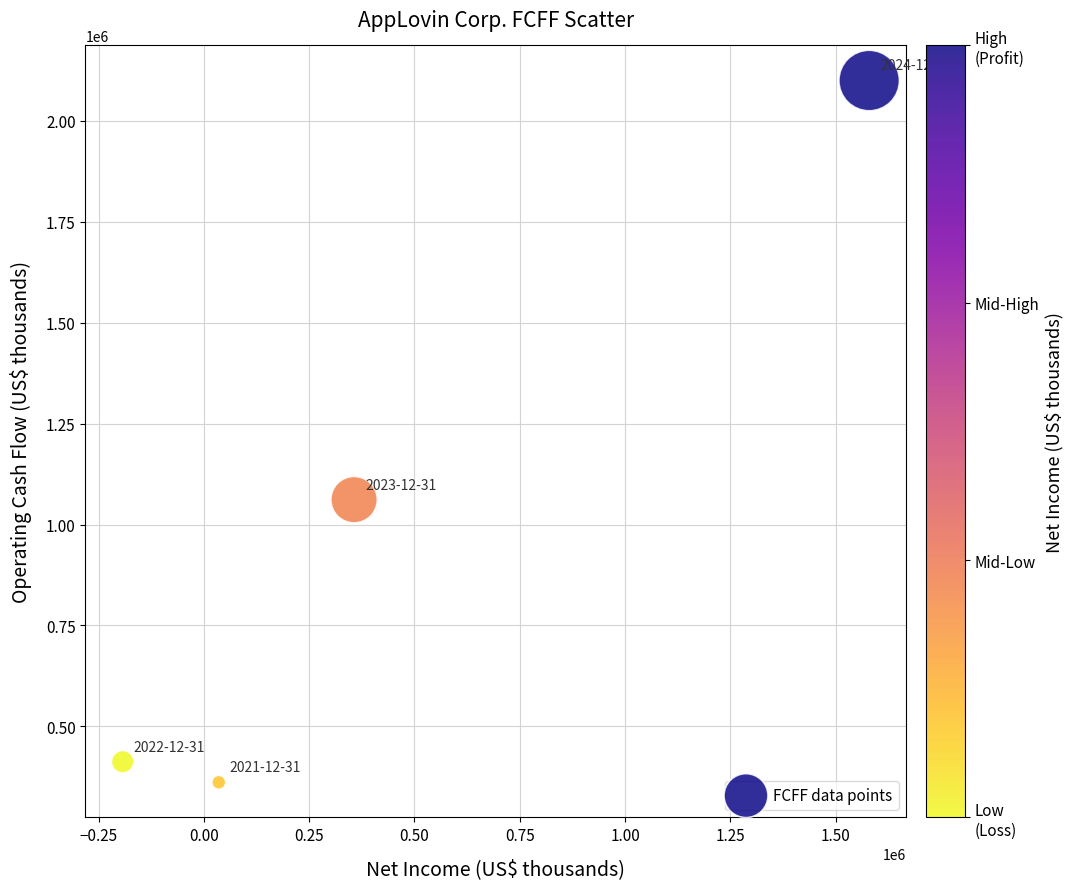

What Y value in the scatter plot is closest to 1230431?

1061510